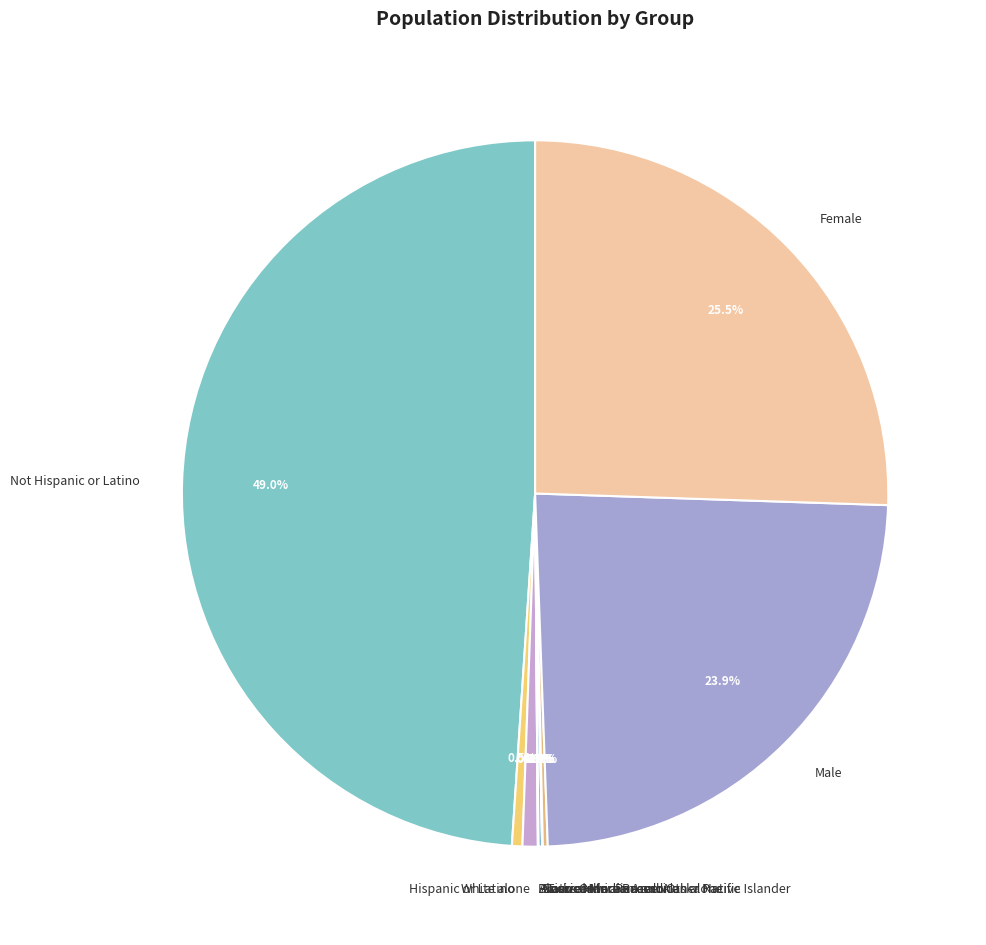

Does Male account for over 50% of the chart?

No